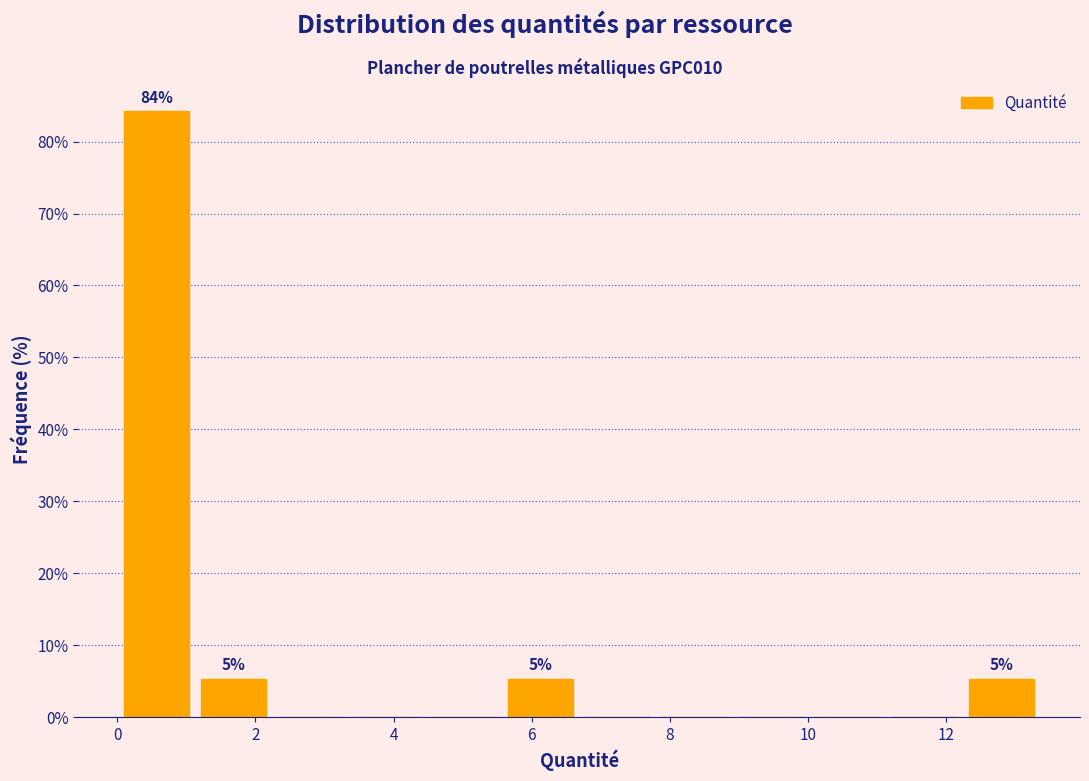

Over which range of the x-axis is the bar tallest?

0.0 to 1.2